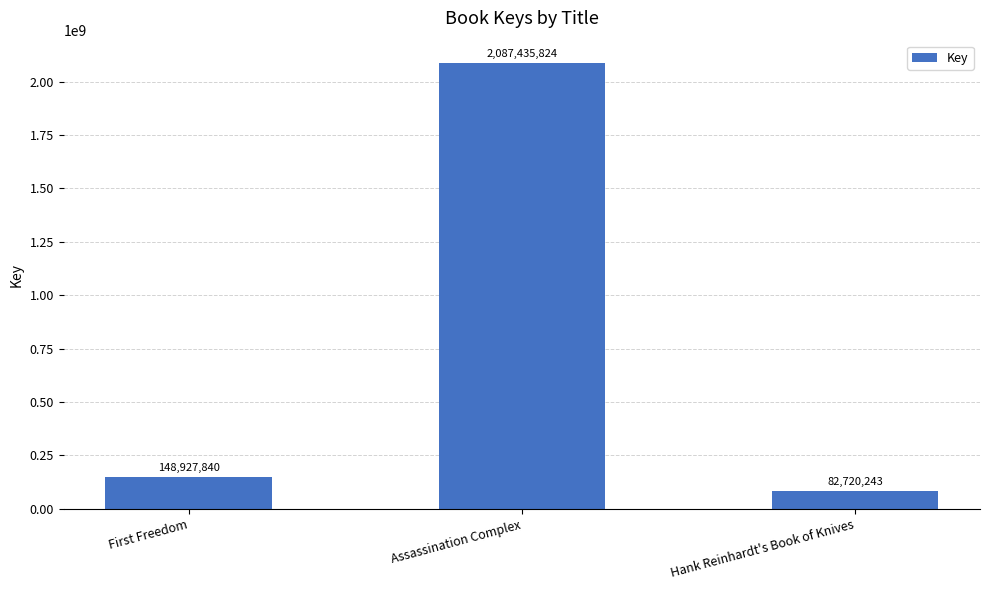

How many bars are there in total?

3